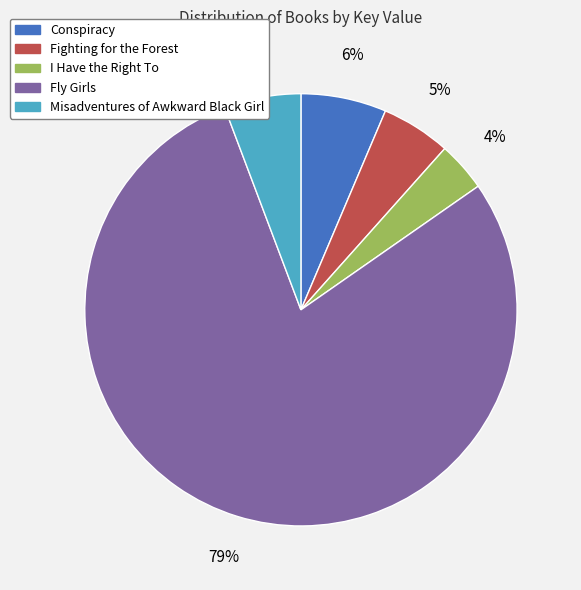

To the nearest percent, what percentage of the pie is Fighting for the Forest?

5%